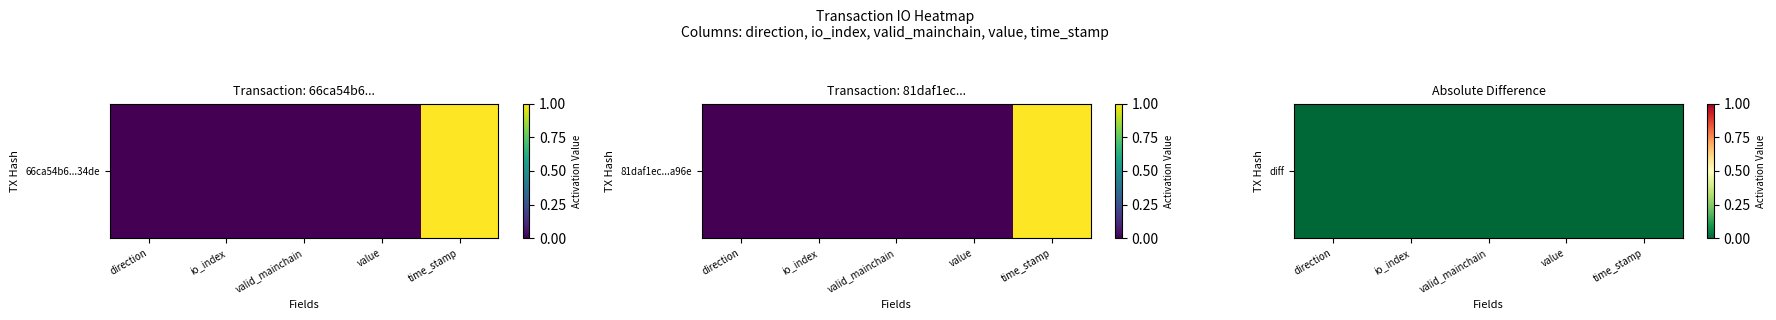

Rank the categories by value from highest to lowest.

io_index, value, valid_mainchain, direction, time_stamp